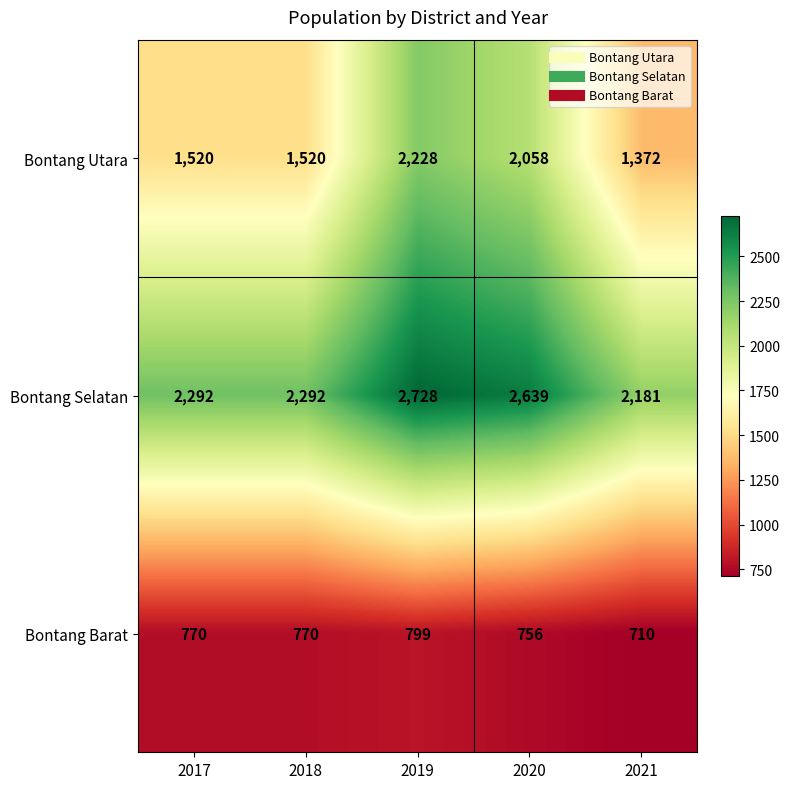

At which category does the chart reach its minimum across all series?

2021